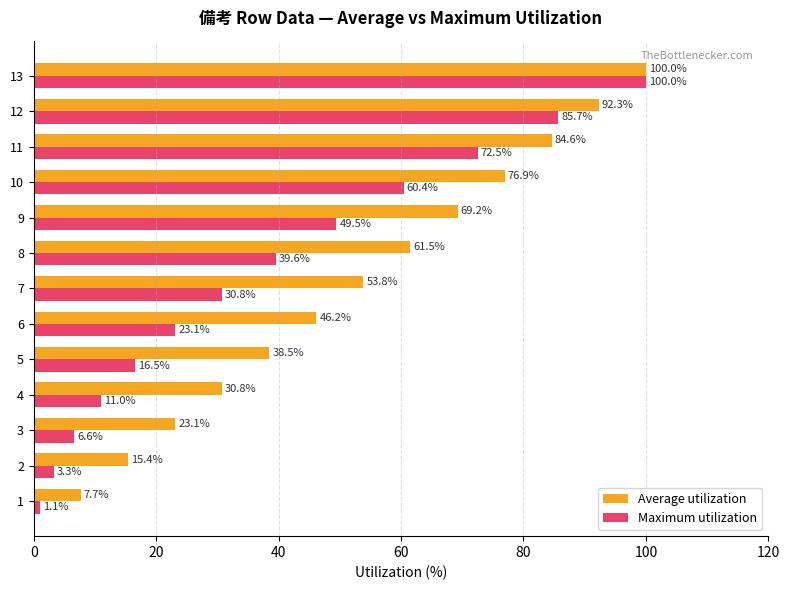

What is the average value of the Average utilization series?

53.8